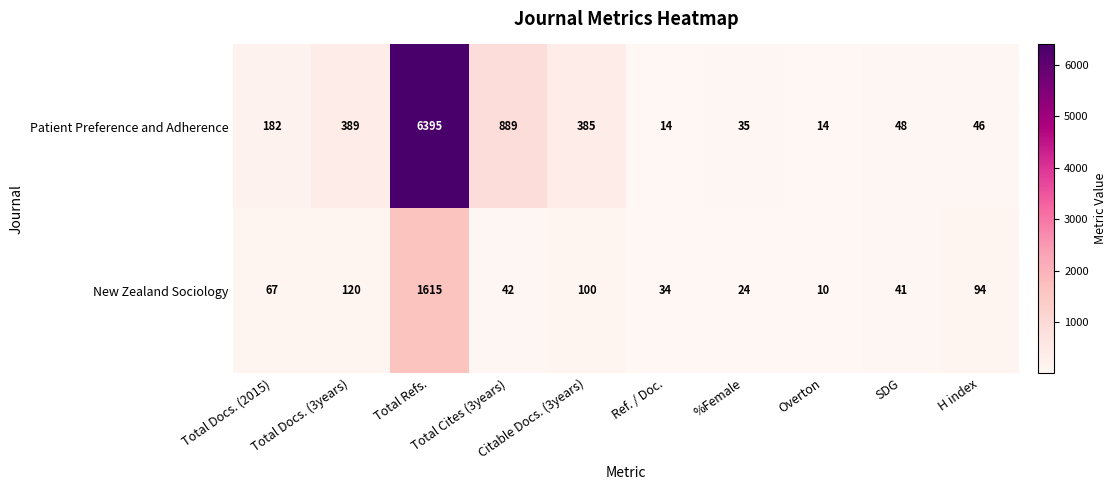

Which series has the largest range (max minus min)?

Patient Preference and Adherence